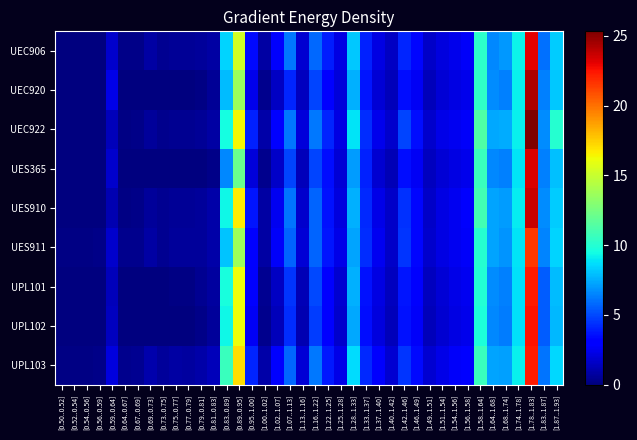

Which series has the largest range (max minus min)?

UEC922